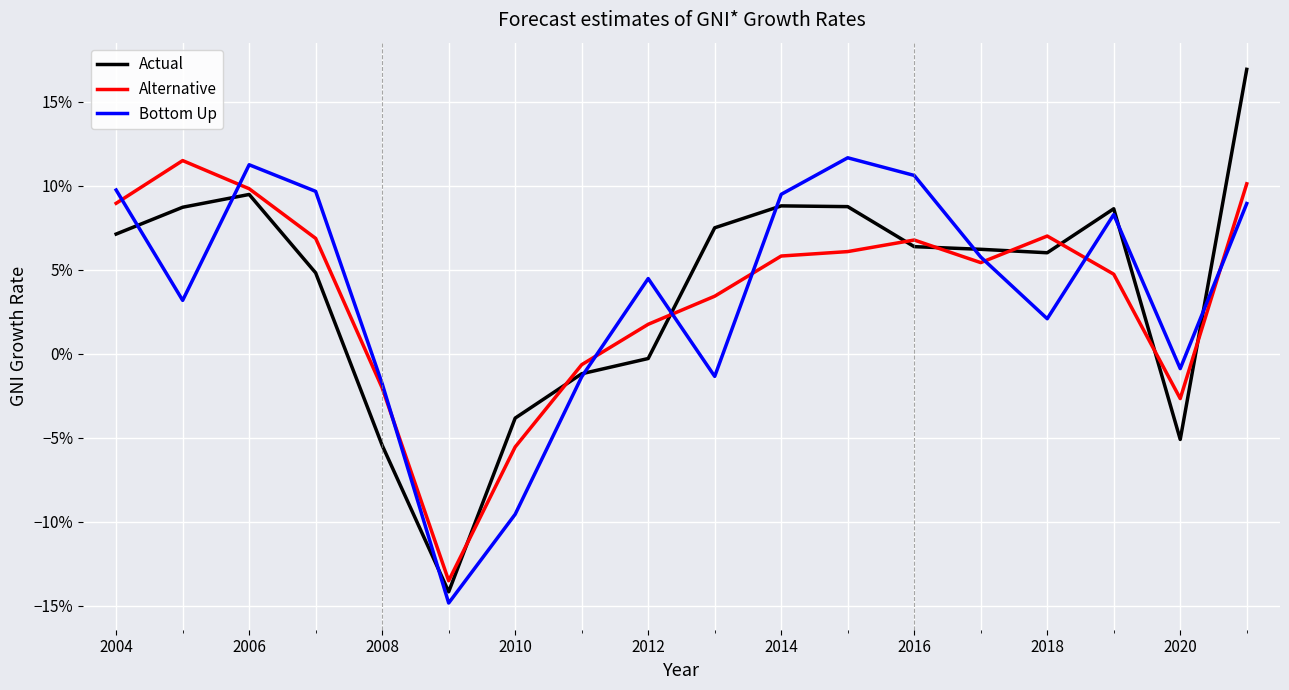

True or false: Bottom Up and Alternative intersect in this chart.

True